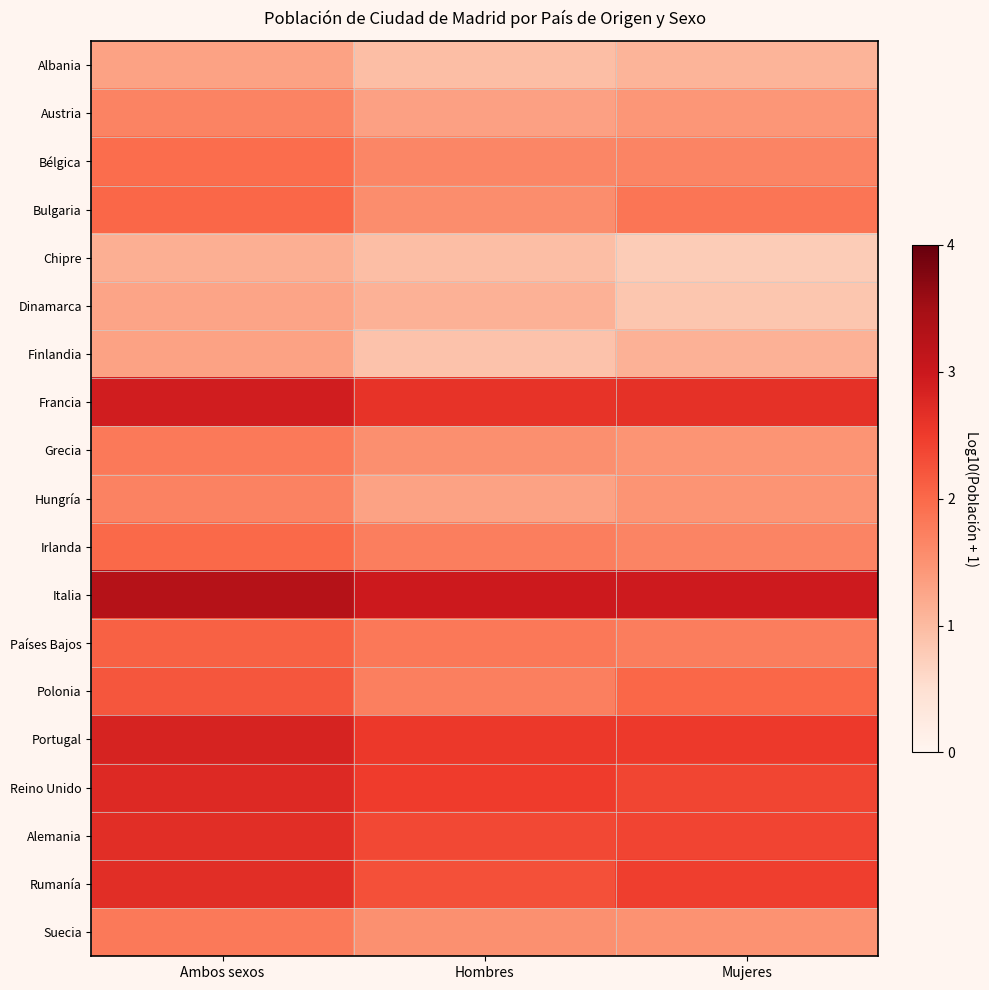

At which category is the sum across all series the highest?

Ambos sexos